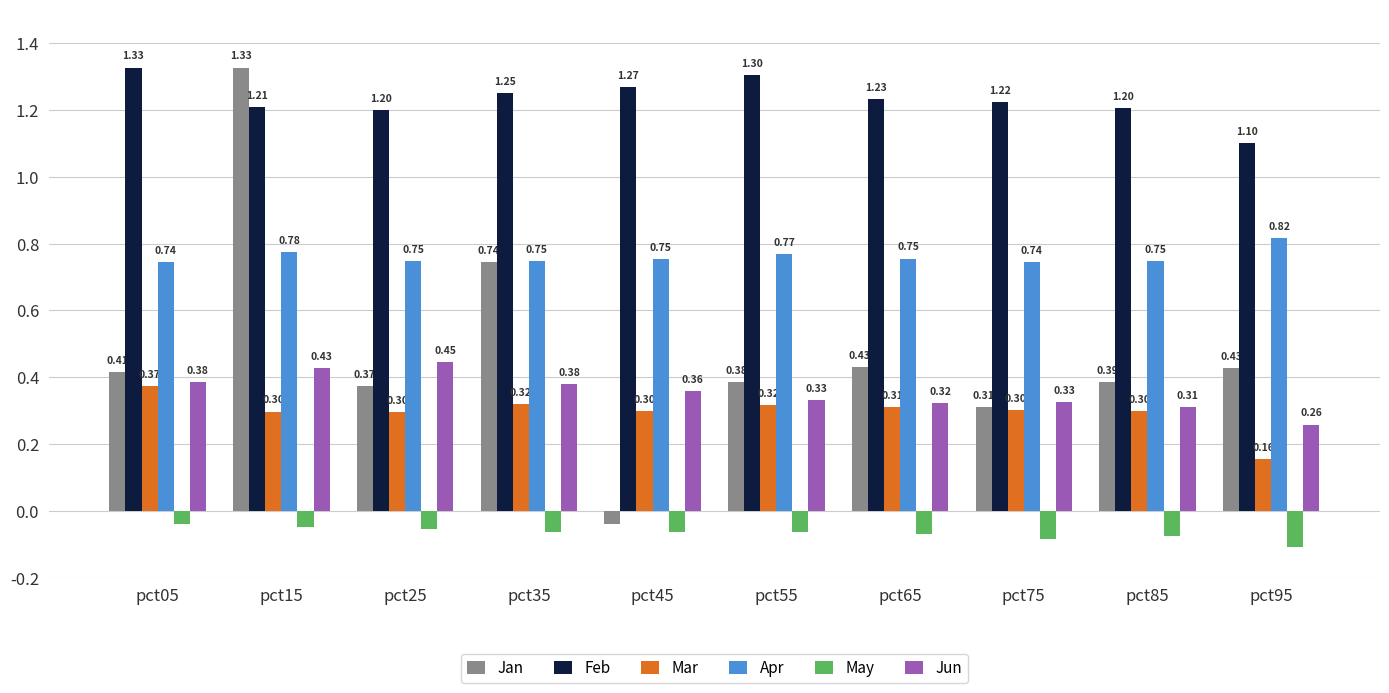

Are the bars horizontal?

No